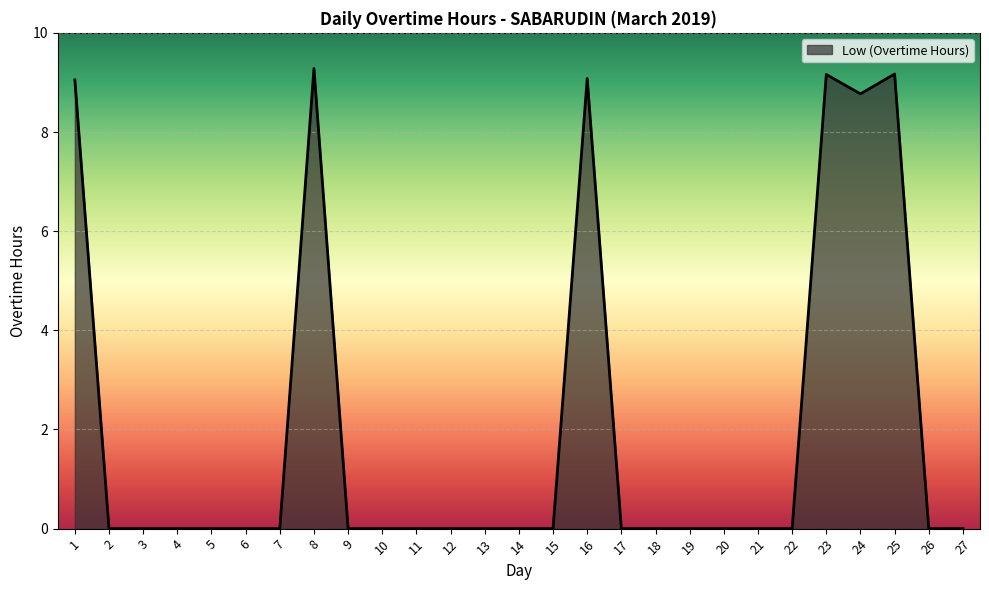

What is the difference between the maximum and minimum values?

9.3